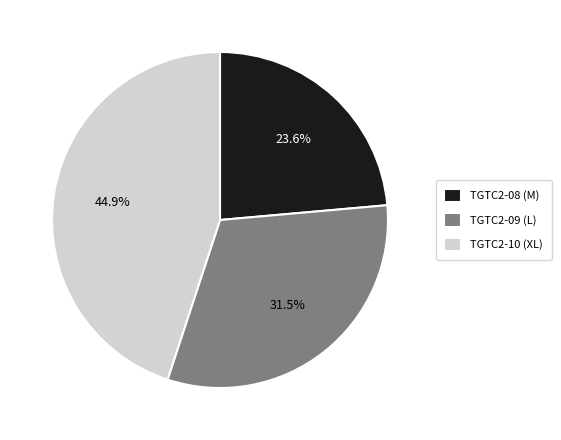

Rank the categories by value from highest to lowest.

TGTC2-10 (XL), TGTC2-09 (L), TGTC2-08 (M)